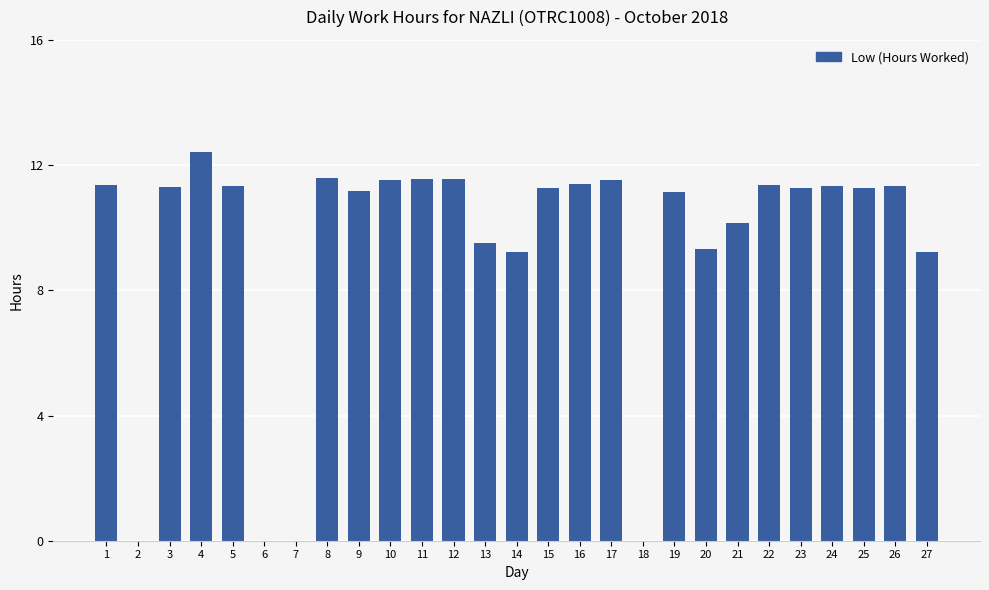

Which label corresponds to the largest value in the chart?

4